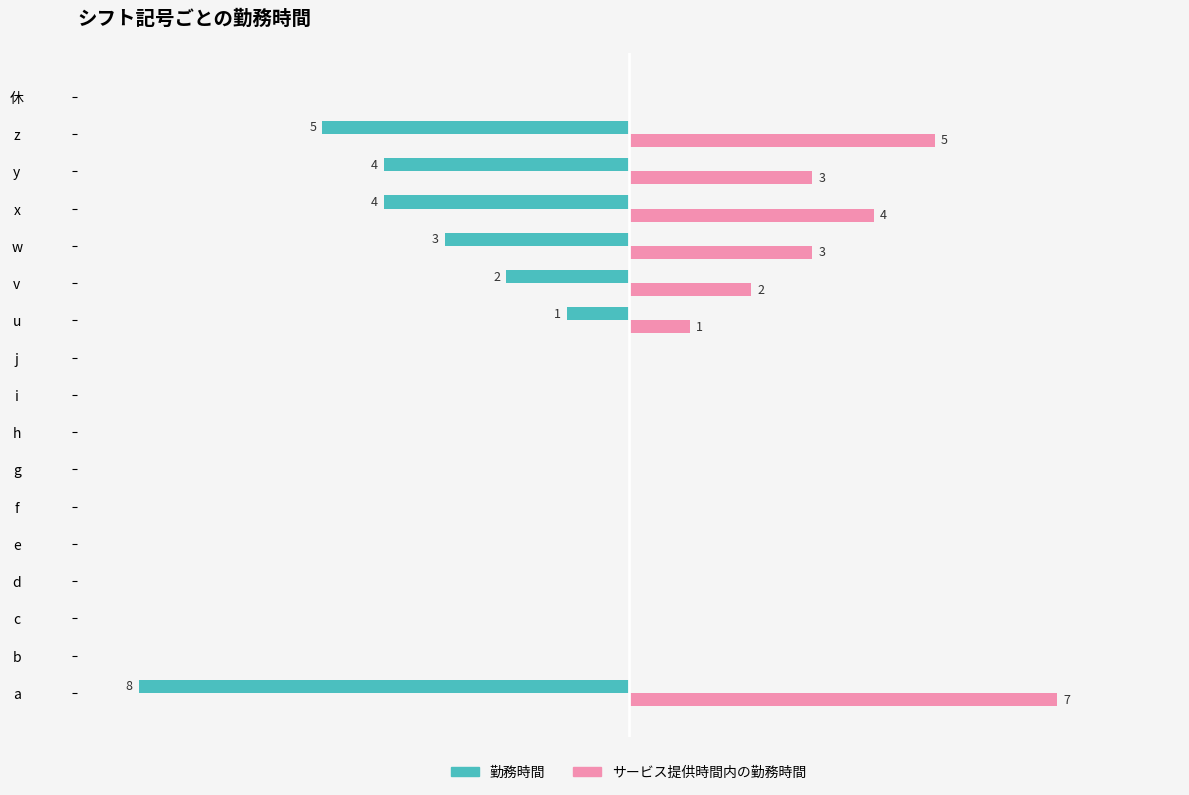

What are all the series names shown in the legend?

勤務時間, サービス提供時間内の勤務時間